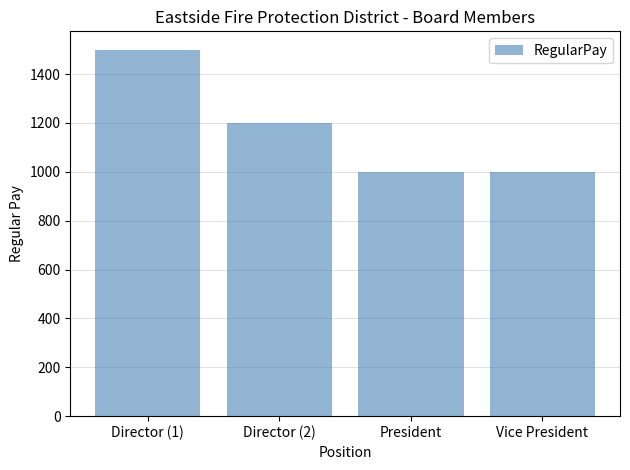

What is the label of the 4th bar from the right?

Director (1)